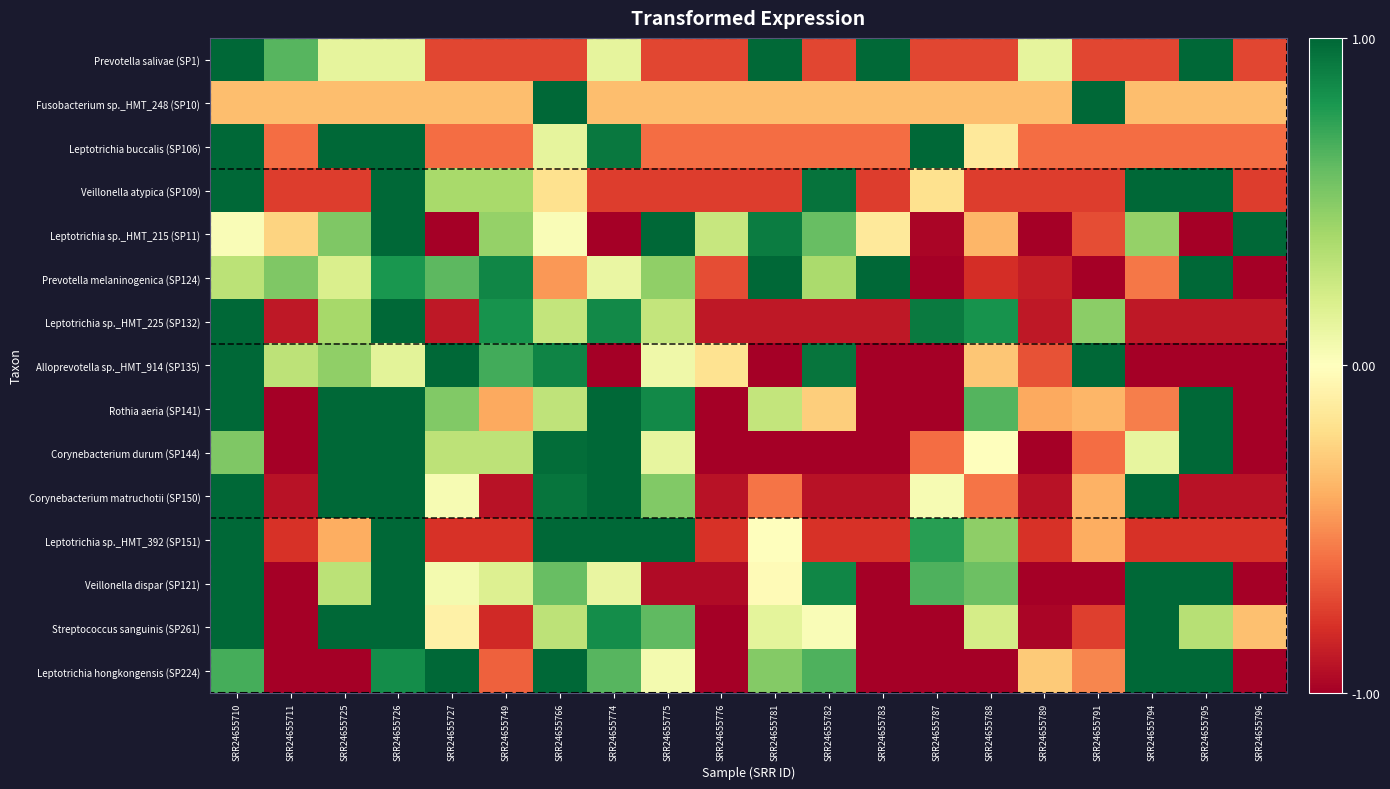

Reading left to right, transcribe all the data shown in this chart.

Prevotella salivae (SP1): SRR24655710=2.7	SRR24655711=0.6	SRR24655725=0.1	SRR24655726=0.1	SRR24655727=-0.7	SRR24655749=-0.7	SRR24655766=-0.7	SRR24655774=0.1	SRR24655775=-0.7	SRR24655776=-0.7	SRR24655781=1.0	SRR24655782=-0.7	SRR24655783=1.0	SRR24655787=-0.7	SRR24655788=-0.7	SRR24655789=0.1	SRR24655791=-0.7	SRR24655794=-0.7	SRR24655795=2.1	SRR24655796=-0.7
Fusobacterium sp._HMT_248 (SP10): SRR24655710=-0.3	SRR24655711=-0.3	SRR24655725=-0.3	SRR24655726=-0.3	SRR24655727=-0.3	SRR24655749=-0.3	SRR24655766=2.8	SRR24655774=-0.3	SRR24655775=-0.3	SRR24655776=-0.3	SRR24655781=-0.3	SRR24655782=-0.3	SRR24655783=-0.3	SRR24655787=-0.3	SRR24655788=-0.3	SRR24655789=-0.3	SRR24655791=3.2	SRR24655794=-0.3	SRR24655795=-0.3	SRR24655796=-0.3
Leptotrichia buccalis (SP106): SRR24655710=3.1	SRR24655711=-0.6	SRR24655725=1.1	SRR24655726=1.5	SRR24655727=-0.6	SRR24655749=-0.6	SRR24655766=0.1	SRR24655774=0.9	SRR24655775=-0.6	SRR24655776=-0.6	SRR24655781=-0.6	SRR24655782=-0.6	SRR24655783=-0.6	SRR24655787=1.3	SRR24655788=-0.1	SRR24655789=-0.6	SRR24655791=-0.6	SRR24655794=-0.6	SRR24655795=-0.6	SRR24655796=-0.6
Veillonella atypica (SP109): SRR24655710=2.0	SRR24655711=-0.8	SRR24655725=-0.8	SRR24655726=2.1	SRR24655727=0.4	SRR24655749=0.4	SRR24655766=-0.2	SRR24655774=-0.8	SRR24655775=-0.8	SRR24655776=-0.8	SRR24655781=-0.8	SRR24655782=1.0	SRR24655783=-0.8	SRR24655787=-0.2	SRR24655788=-0.8	SRR24655789=-0.8	SRR24655791=-0.8	SRR24655794=1.6	SRR24655795=1.3	SRR24655796=-0.8
Leptotrichia sp._HMT_215 (SP11): SRR24655710=0.0	SRR24655711=-0.2	SRR24655725=0.5	SRR24655726=2.0	SRR24655727=-1.4	SRR24655749=0.4	SRR24655766=0.0	SRR24655774=-1.4	SRR24655775=1.3	SRR24655776=0.3	SRR24655781=0.9	SRR24655782=0.6	SRR24655783=-0.1	SRR24655787=-1.0	SRR24655788=-0.4	SRR24655789=-1.4	SRR24655791=-0.7	SRR24655794=0.4	SRR24655795=-1.4	SRR24655796=1.6
Prevotella melaninogenica (SP124): SRR24655710=0.3	SRR24655711=0.5	SRR24655725=0.2	SRR24655726=0.8	SRR24655727=0.6	SRR24655749=0.9	SRR24655766=-0.5	SRR24655774=0.1	SRR24655775=0.5	SRR24655776=-0.7	SRR24655781=1.1	SRR24655782=0.4	SRR24655783=1.4	SRR24655787=-2.0	SRR24655788=-0.8	SRR24655789=-0.9	SRR24655791=-1.0	SRR24655794=-0.6	SRR24655795=1.6	SRR24655796=-2.0
Leptotrichia sp._HMT_225 (SP132): SRR24655710=1.8	SRR24655711=-0.9	SRR24655725=0.4	SRR24655726=2.3	SRR24655727=-0.9	SRR24655749=0.8	SRR24655766=0.3	SRR24655774=0.9	SRR24655775=0.3	SRR24655776=-0.9	SRR24655781=-0.9	SRR24655782=-0.9	SRR24655783=-0.9	SRR24655787=0.9	SRR24655788=0.8	SRR24655789=-0.9	SRR24655791=0.5	SRR24655794=-0.9	SRR24655795=-0.9	SRR24655796=-0.9
Alloprevotella sp._HMT_914 (SP135): SRR24655710=1.7	SRR24655711=0.3	SRR24655725=0.5	SRR24655726=0.1	SRR24655727=1.9	SRR24655749=0.7	SRR24655766=0.9	SRR24655774=-1.1	SRR24655775=0.1	SRR24655776=-0.2	SRR24655781=-1.1	SRR24655782=0.9	SRR24655783=-1.1	SRR24655787=-1.1	SRR24655788=-0.3	SRR24655789=-0.7	SRR24655791=1.5	SRR24655794=-1.1	SRR24655795=-1.1	SRR24655796=-1.1
Rothia aeria (SP141): SRR24655710=1.3	SRR24655711=-1.5	SRR24655725=1.4	SRR24655726=1.1	SRR24655727=0.5	SRR24655749=-0.4	SRR24655766=0.3	SRR24655774=1.4	SRR24655775=0.9	SRR24655776=-1.5	SRR24655781=0.3	SRR24655782=-0.3	SRR24655783=-1.5	SRR24655787=-1.2	SRR24655788=0.6	SRR24655789=-0.4	SRR24655791=-0.4	SRR24655794=-0.5	SRR24655795=1.2	SRR24655796=-1.2
Corynebacterium durum (SP144): SRR24655710=0.5	SRR24655711=-1.0	SRR24655725=2.1	SRR24655726=1.2	SRR24655727=0.3	SRR24655749=0.3	SRR24655766=1.0	SRR24655774=1.2	SRR24655775=0.1	SRR24655776=-1.0	SRR24655781=-1.0	SRR24655782=-1.0	SRR24655783=-1.0	SRR24655787=-0.6	SRR24655788=0.0	SRR24655789=-1.0	SRR24655791=-0.6	SRR24655794=0.1	SRR24655795=1.8	SRR24655796=-1.0
Corynebacterium matruchotii (SP150): SRR24655710=1.4	SRR24655711=-0.9	SRR24655725=1.8	SRR24655726=1.3	SRR24655727=0.0	SRR24655749=-0.9	SRR24655766=0.9	SRR24655774=1.0	SRR24655775=0.5	SRR24655776=-0.9	SRR24655781=-0.6	SRR24655782=-0.9	SRR24655783=-0.9	SRR24655787=0.0	SRR24655788=-0.6	SRR24655789=-0.9	SRR24655791=-0.4	SRR24655794=1.8	SRR24655795=-0.9	SRR24655796=-0.9
Leptotrichia sp._HMT_392 (SP151): SRR24655710=1.3	SRR24655711=-0.8	SRR24655725=-0.4	SRR24655726=2.5	SRR24655727=-0.8	SRR24655749=-0.8	SRR24655766=1.3	SRR24655774=1.1	SRR24655775=1.4	SRR24655776=-0.8	SRR24655781=0.0	SRR24655782=-0.8	SRR24655783=-0.8	SRR24655787=0.8	SRR24655788=0.5	SRR24655789=-0.8	SRR24655791=-0.4	SRR24655794=-0.8	SRR24655795=-0.8	SRR24655796=-0.8
Veillonella dispar (SP121): SRR24655710=1.4	SRR24655711=-1.1	SRR24655725=0.3	SRR24655726=1.3	SRR24655727=0.1	SRR24655749=0.2	SRR24655766=0.6	SRR24655774=0.1	SRR24655775=-1.0	SRR24655776=-1.0	SRR24655781=-0.0	SRR24655782=0.9	SRR24655783=-1.5	SRR24655787=0.7	SRR24655788=0.6	SRR24655789=-1.5	SRR24655791=-1.5	SRR24655794=1.2	SRR24655795=1.3	SRR24655796=-1.1
Streptococcus sanguinis (SP261): SRR24655710=1.6	SRR24655711=-1.0	SRR24655725=2.1	SRR24655726=1.1	SRR24655727=-0.1	SRR24655749=-0.8	SRR24655766=0.3	SRR24655774=0.8	SRR24655775=0.6	SRR24655776=-1.5	SRR24655781=0.1	SRR24655782=0.0	SRR24655783=-1.3	SRR24655787=-1.6	SRR24655788=0.2	SRR24655789=-1.0	SRR24655791=-0.7	SRR24655794=1.0	SRR24655795=0.3	SRR24655796=-0.3
Leptotrichia hongkongensis (SP224): SRR24655710=0.7	SRR24655711=-1.1	SRR24655725=-1.1	SRR24655726=0.8	SRR24655727=1.3	SRR24655749=-0.6	SRR24655766=1.5	SRR24655774=0.6	SRR24655775=0.1	SRR24655776=-1.1	SRR24655781=0.5	SRR24655782=0.7	SRR24655783=-1.1	SRR24655787=-1.1	SRR24655788=-1.1	SRR24655789=-0.3	SRR24655791=-0.5	SRR24655794=1.8	SRR24655795=1.0	SRR24655796=-1.1